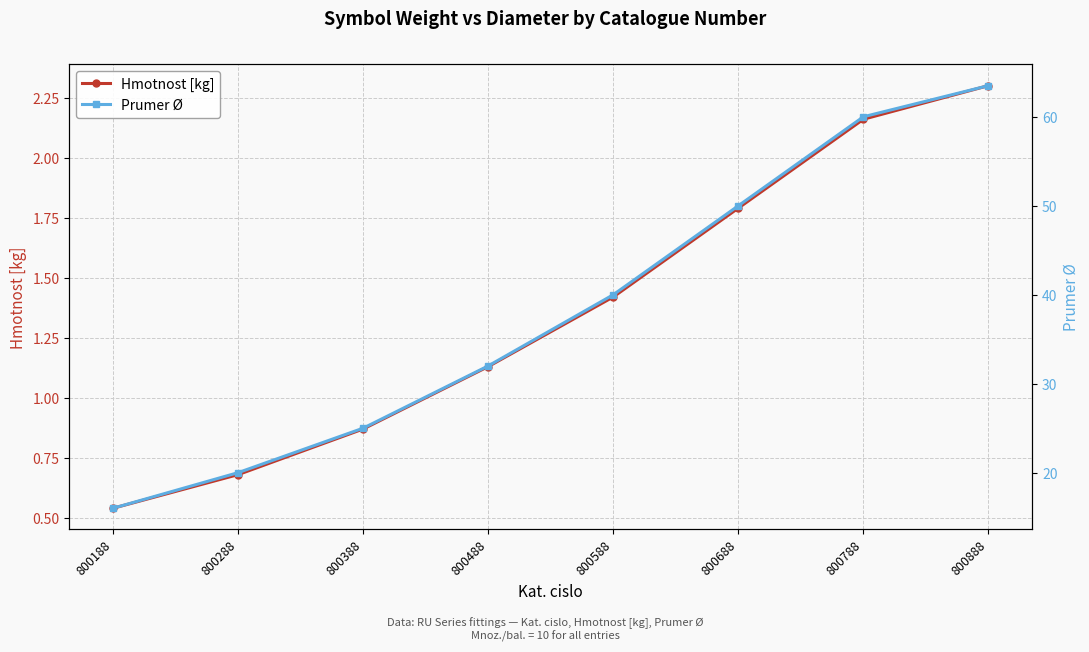

What is the highest value of the Prumer Ø series?

63.5